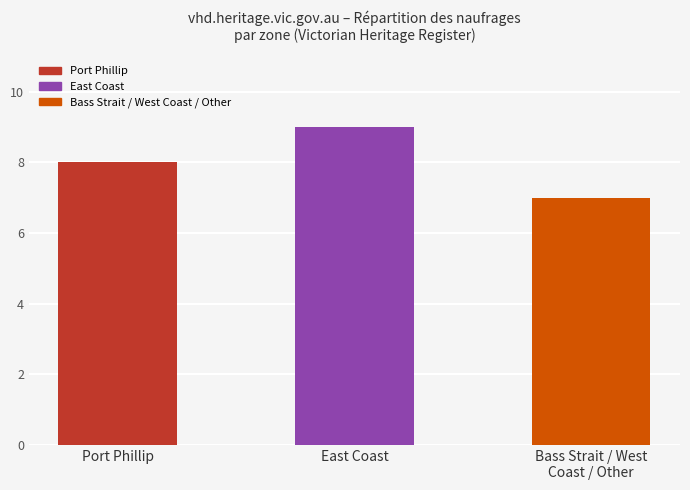

What is the change in value from East Coast to Bass Strait / West
Coast / Other?

-2